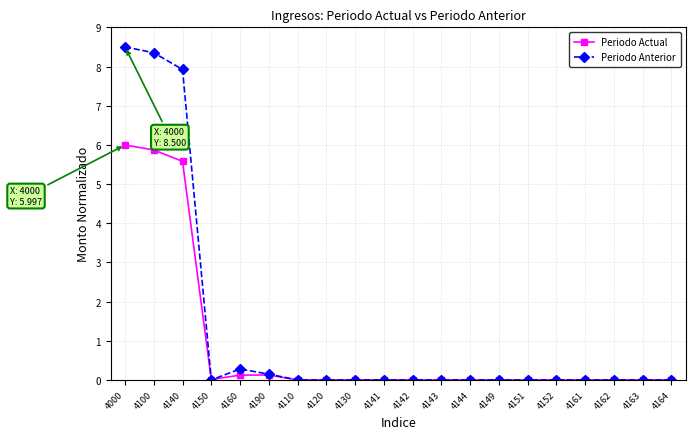

Count the number of data series in this chart.

2